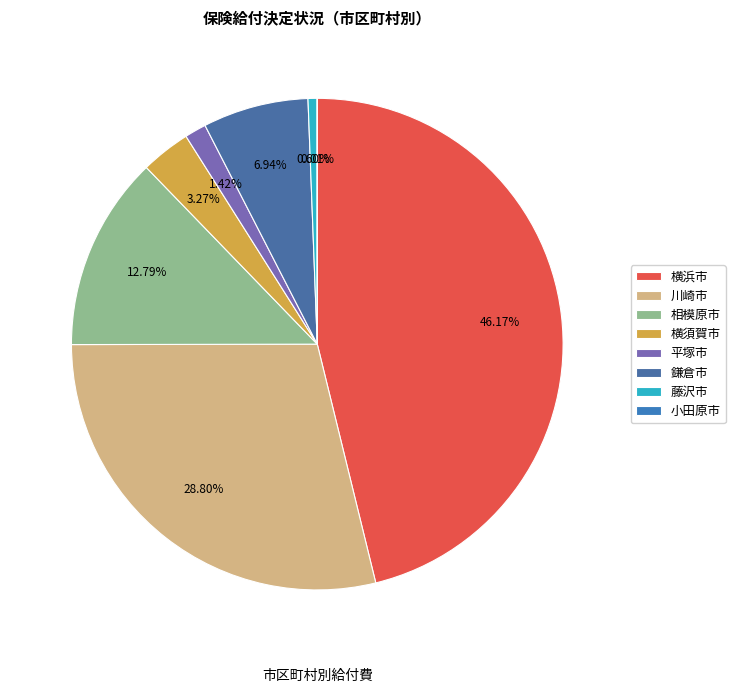

What percentage do 平塚市 and 鎌倉市 together represent?

8.4%